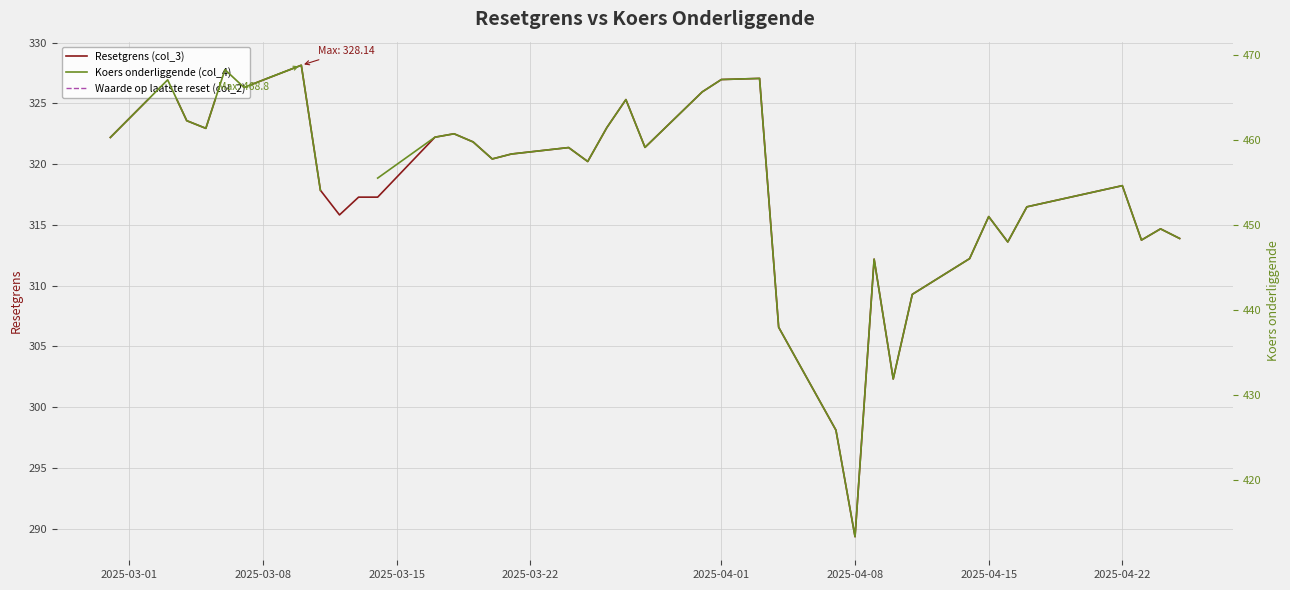

Which series has the widest spread of values?

Koers onderliggende (col_4)